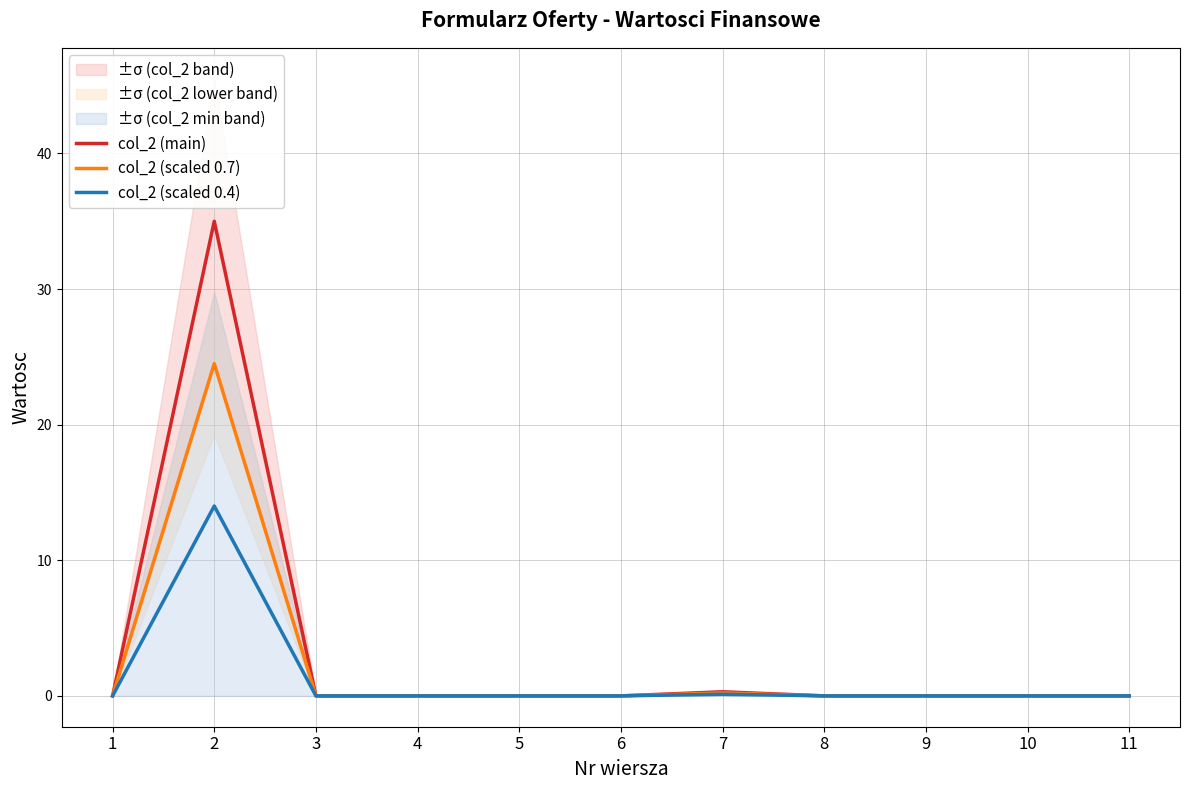

The col_2 (scaled 0.4) series shows 7.0 at 5. True or false?

False